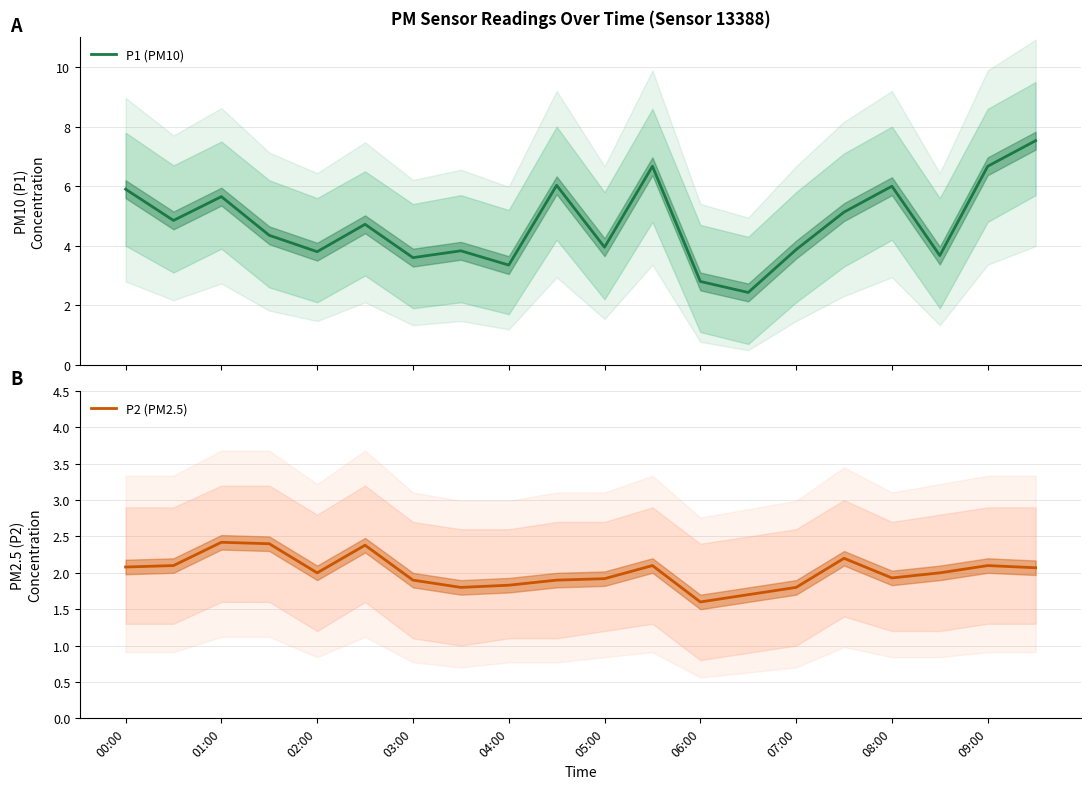

True or false: P2 (PM2.5) has a value of 0.4 at 07:00.

False